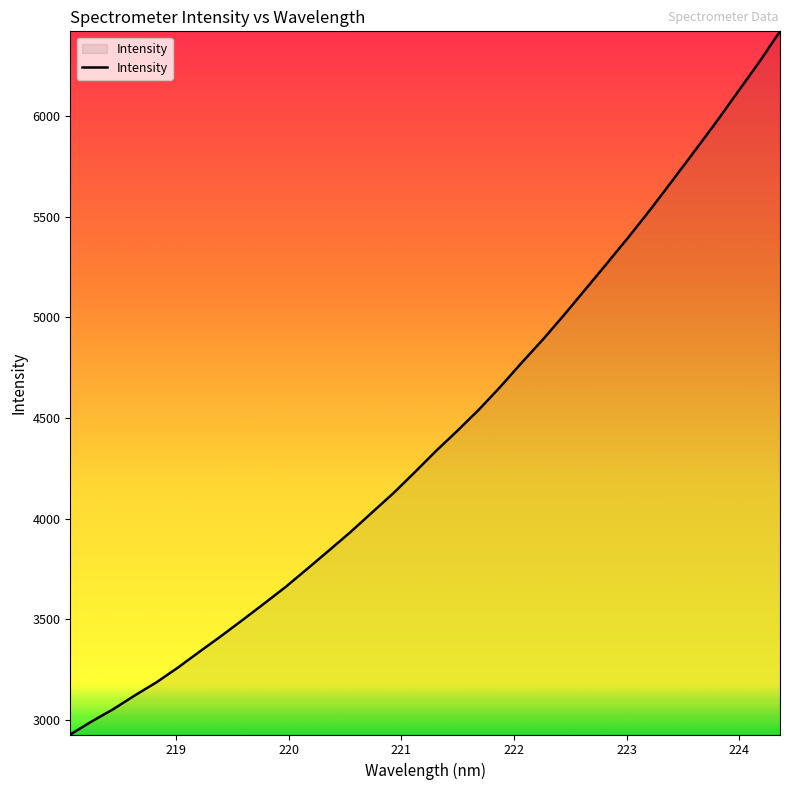

What is the smallest value displayed?

2928.7